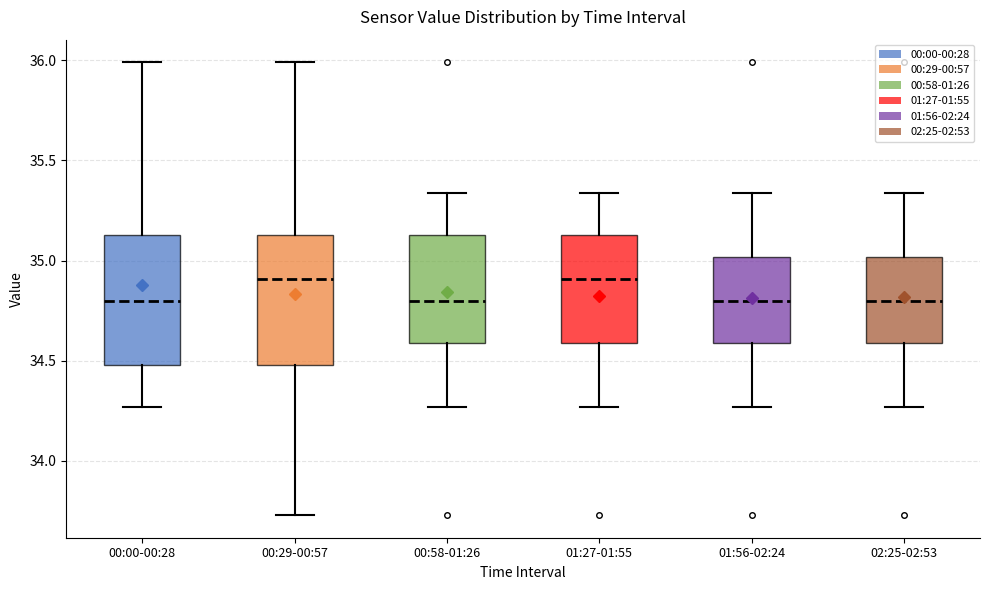

Where does the lower whisker of the box for 00:29-00:57 end on the y-axis? The values are not printed on the chart, so give them approximately, as read against the axis.

33.75